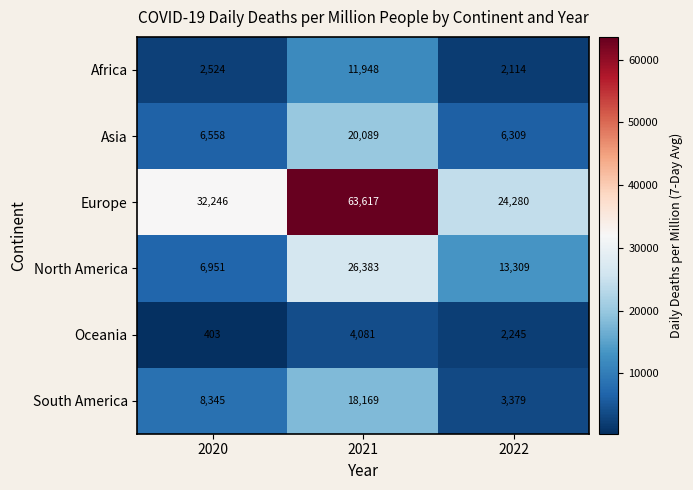

What is the sum of all Africa values?

16586